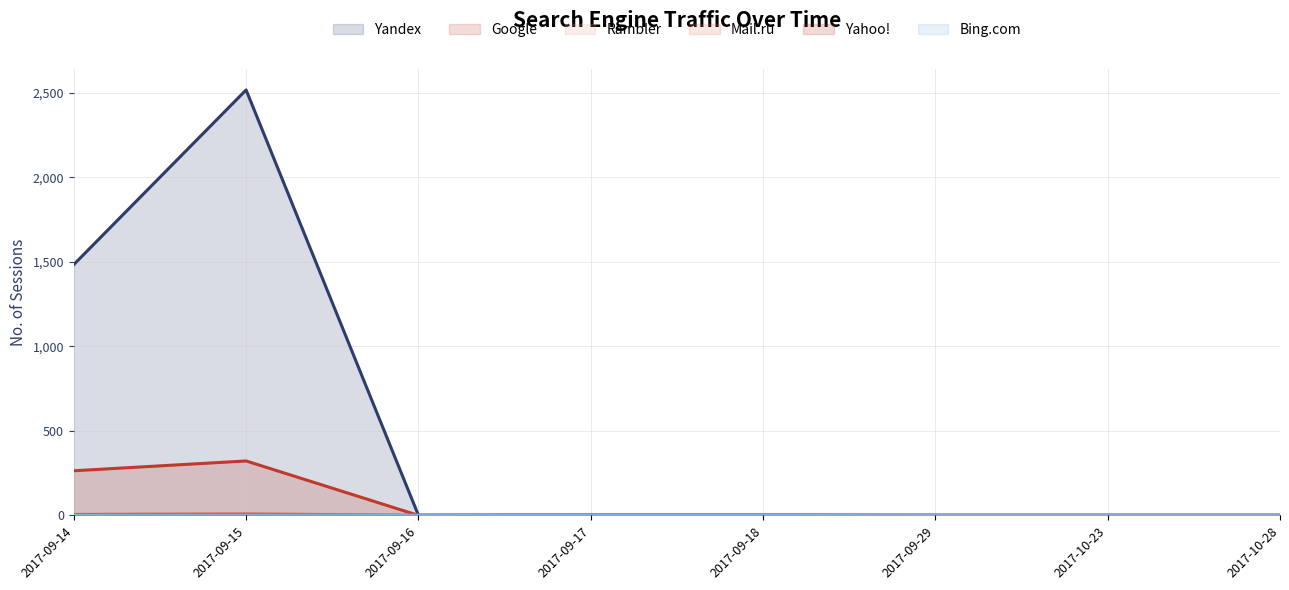

How many positive values does the Yandex series have?

5